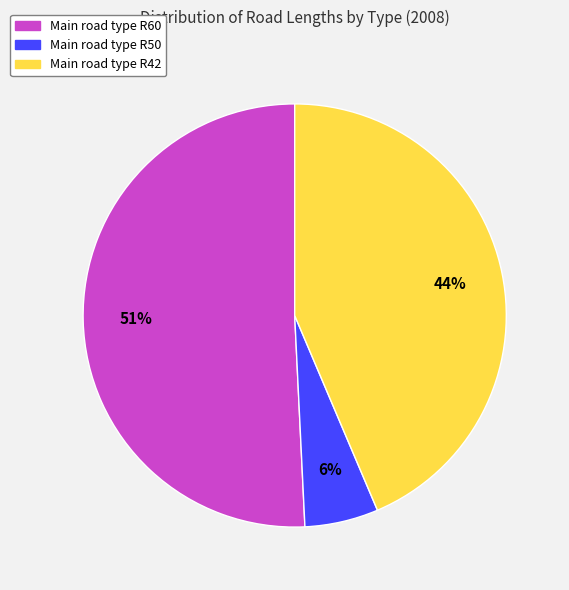

Between Main road type R50 and Main road type R60, which is larger?

Main road type R60